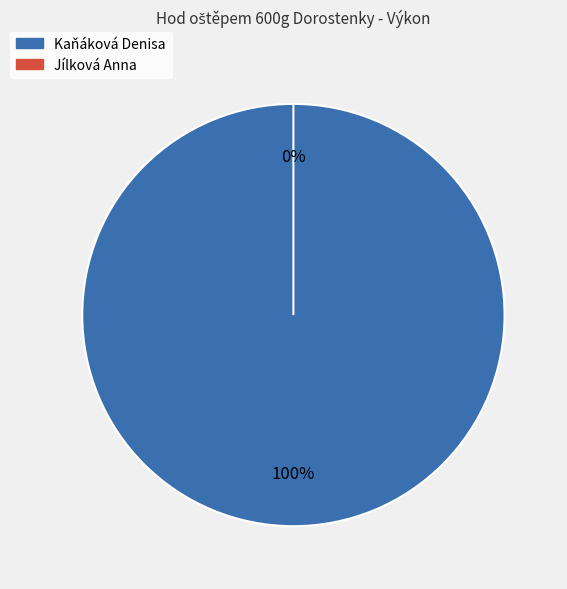

Which slice is the largest?

Kaňáková Denisa